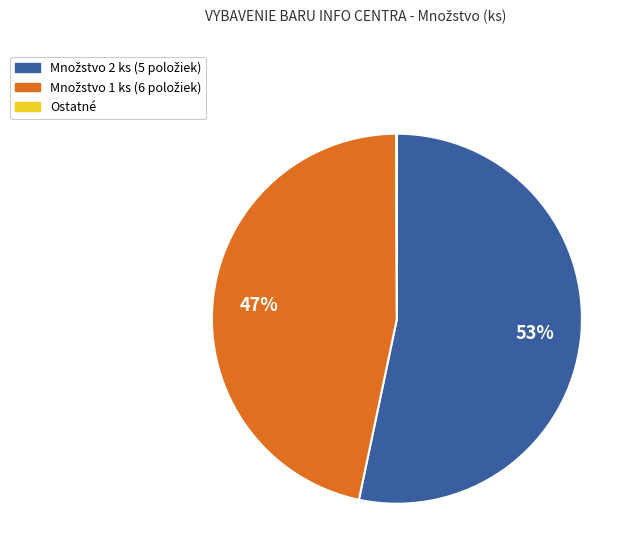

Is there any slice that represents more than half of the pie?

Yes